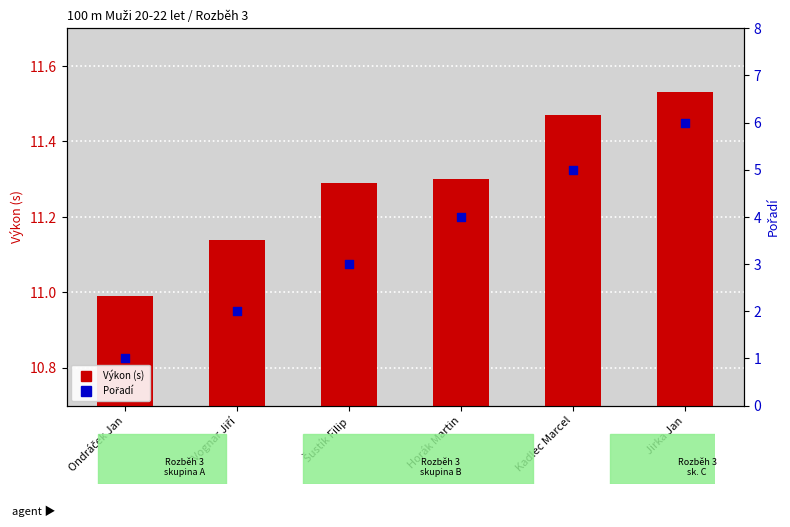

Which series has the largest total across all categories?

Výkon (s)